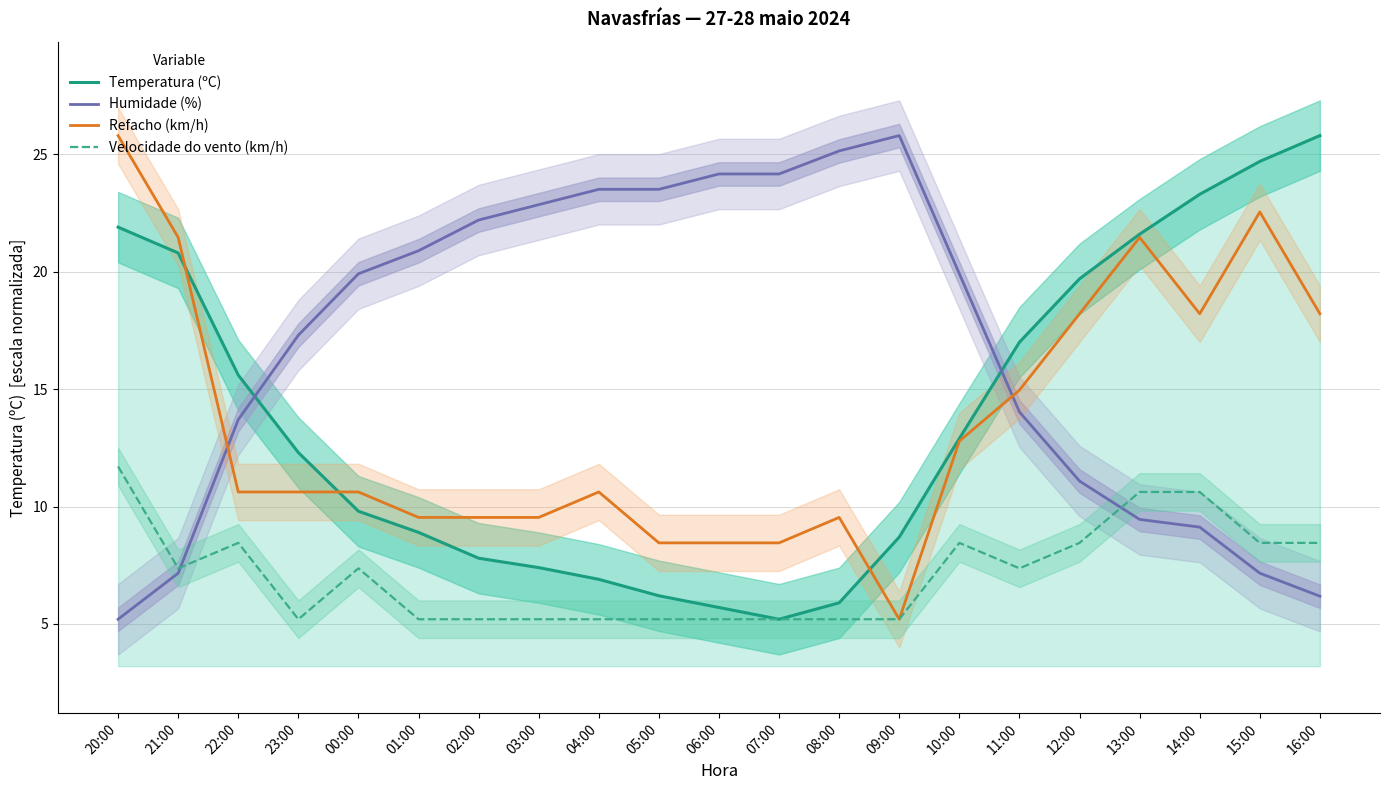

How many series are shown in this chart?

4